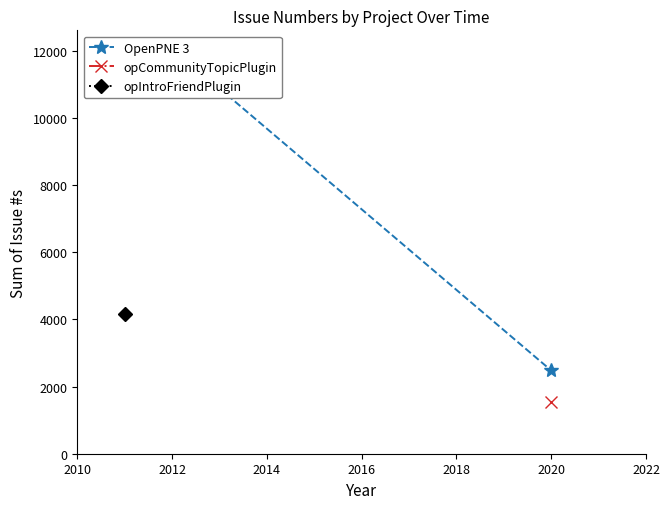

At which category does the chart reach its peak across all series?

2010